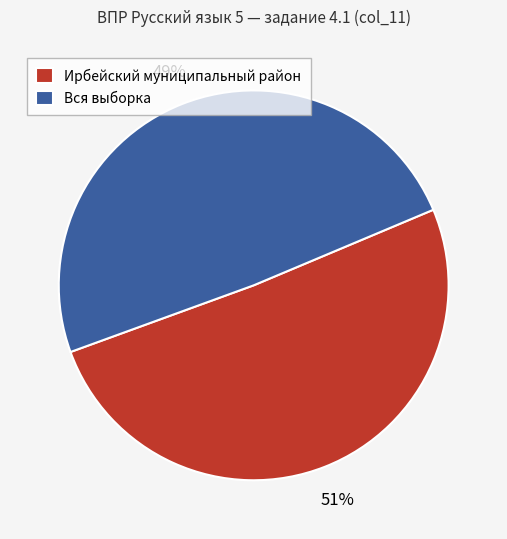

Count the number of slices in the pie.

2